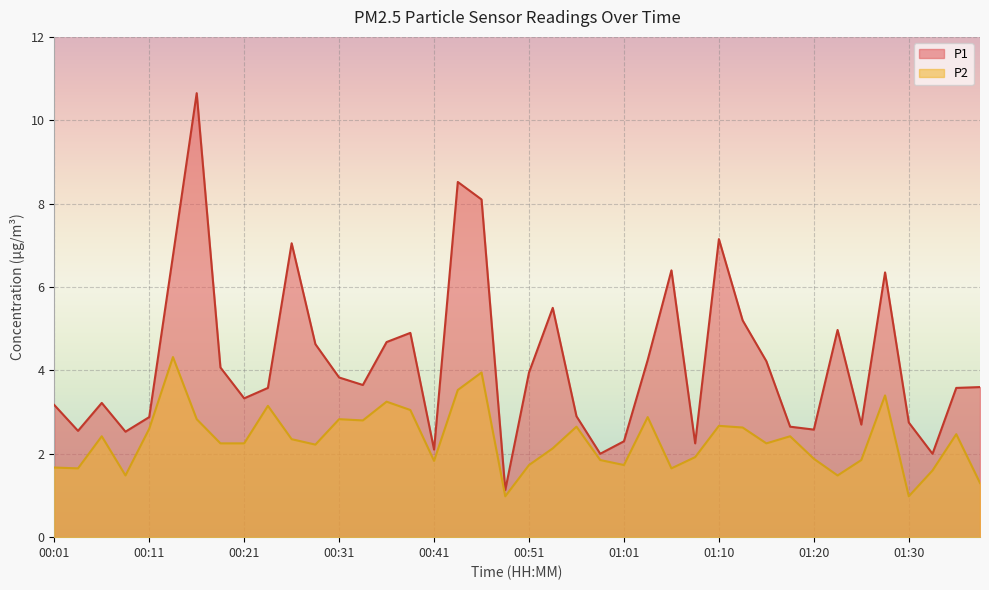

What is the label of the 10th point from the left?

00:23